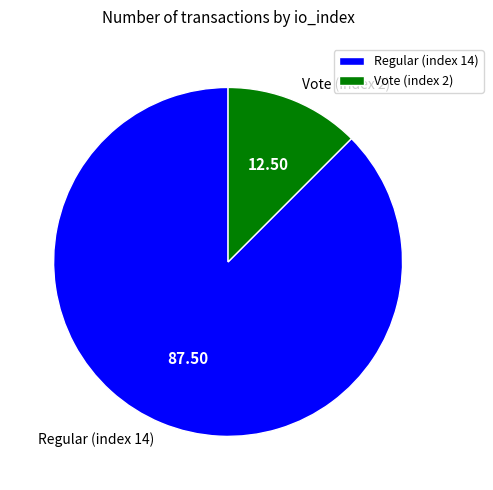

Is there any slice that represents more than half of the pie?

Yes